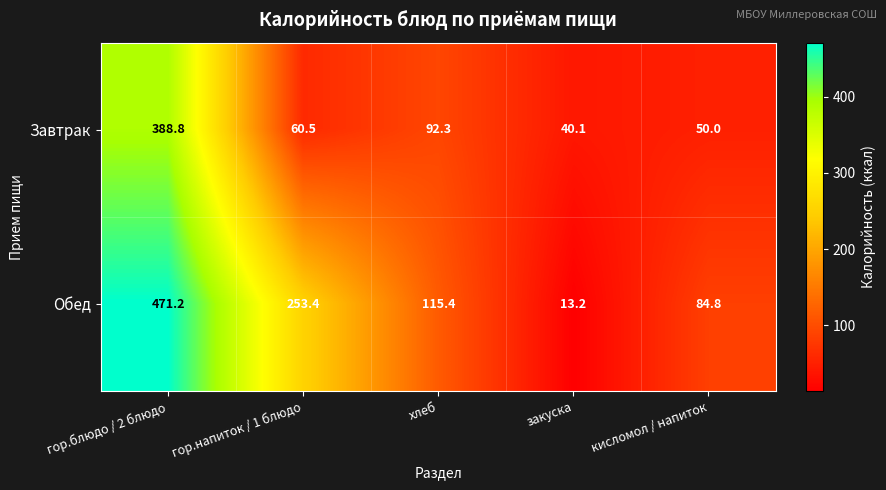

List the series in order of their overall mean, lowest first.

Завтрак, Обед